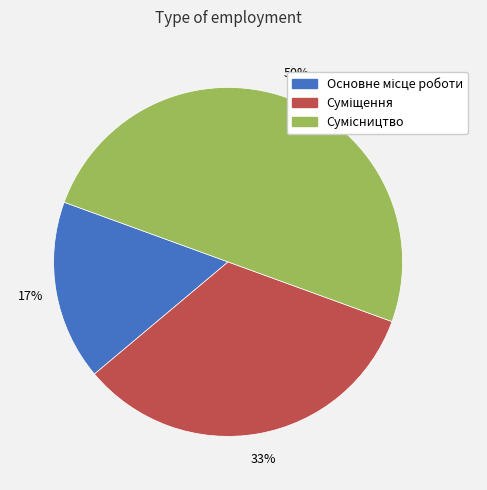

To the nearest percent, what is the difference between the largest and smallest slice percentages?

33%